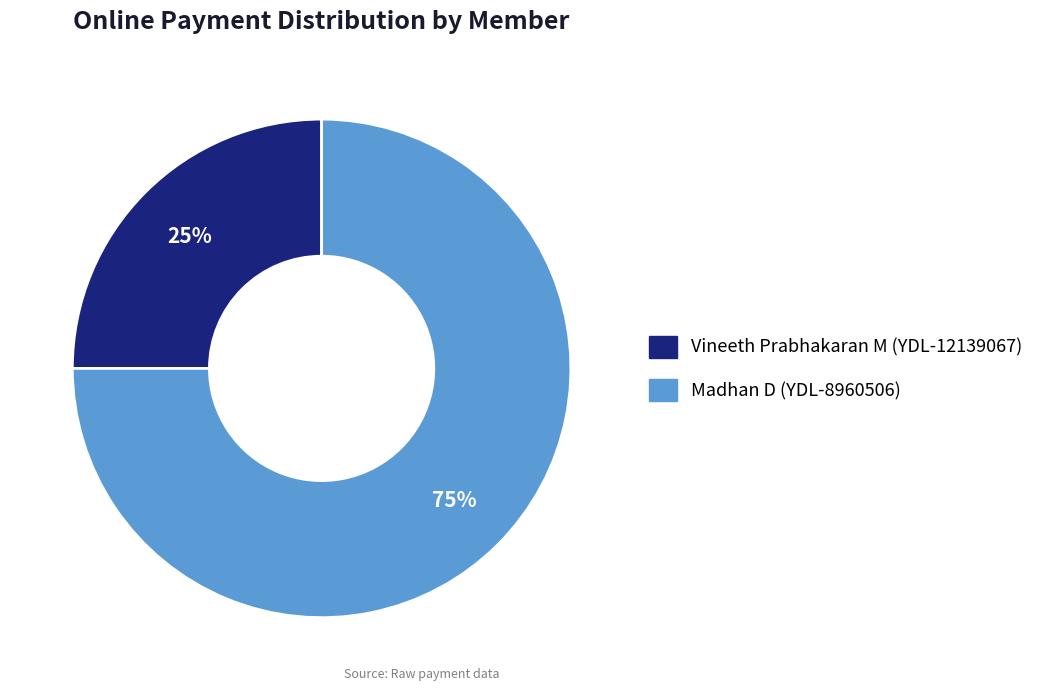

True or false: Vineeth Prabhakaran M (YDL-12139067) accounts for 25% of the total.

True